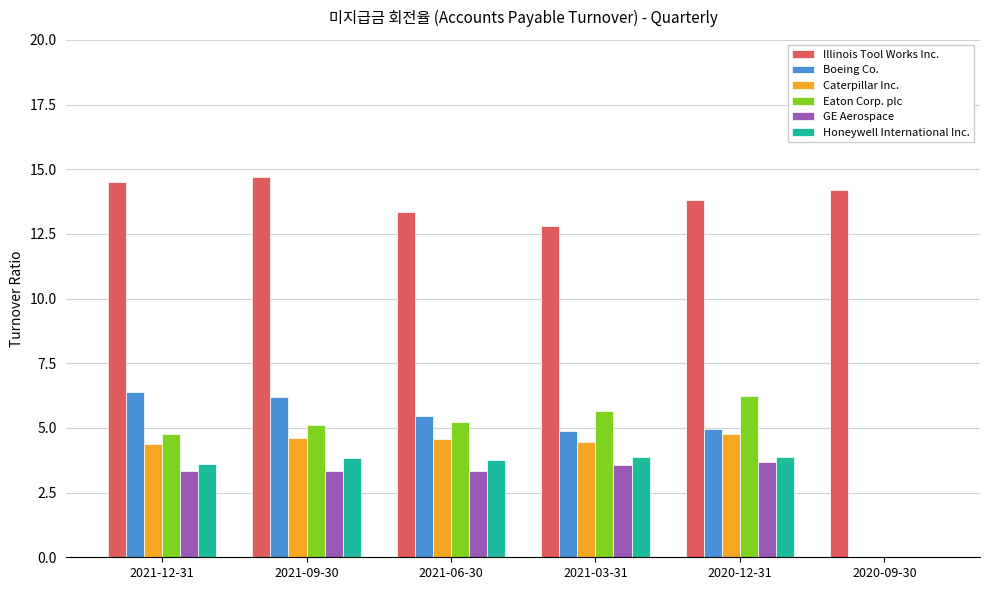

What is the sum of all Eaton Corp. plc values?

27.0